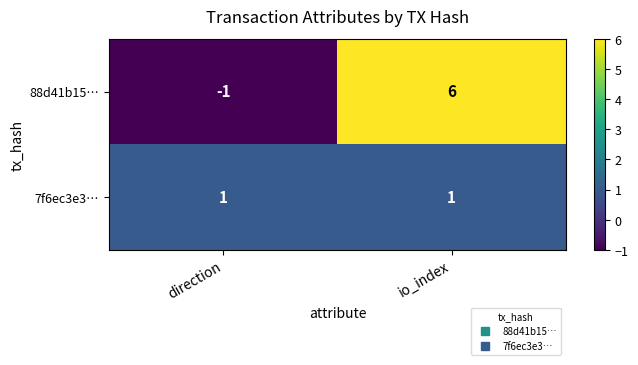

True or false: 88d41b15… has a value of 6 at io_index.

True